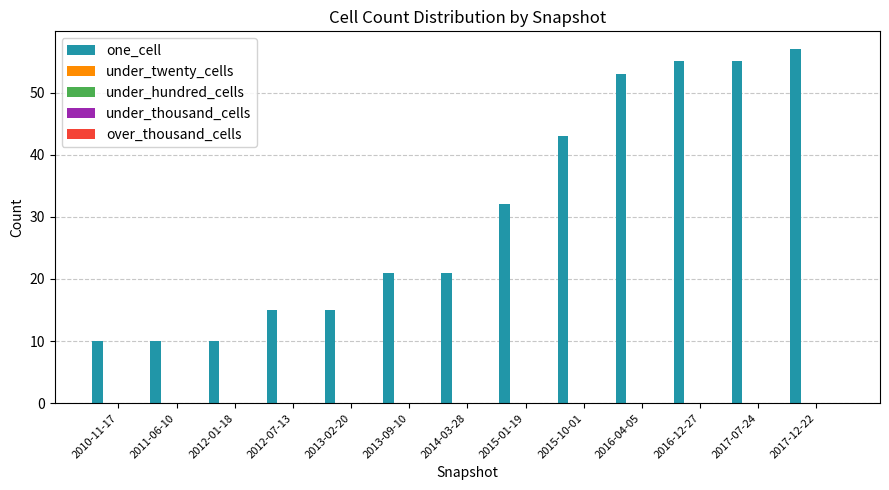

What is the greatest value displayed?

57